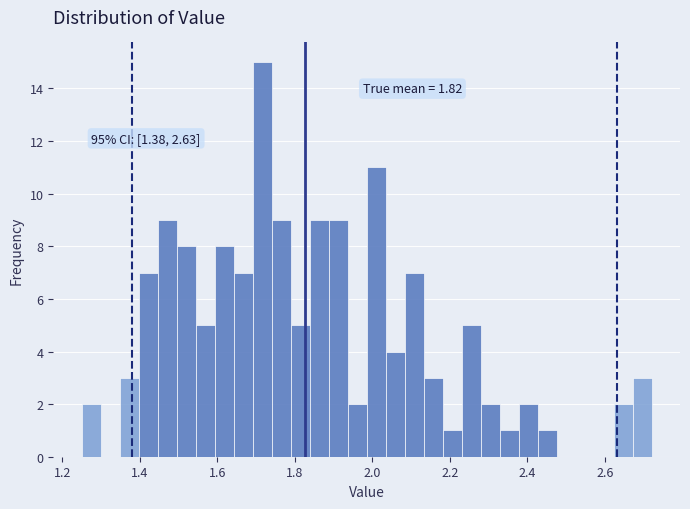

Read against the x-axis, roughly where is the centre of the tallest bar?

1.72